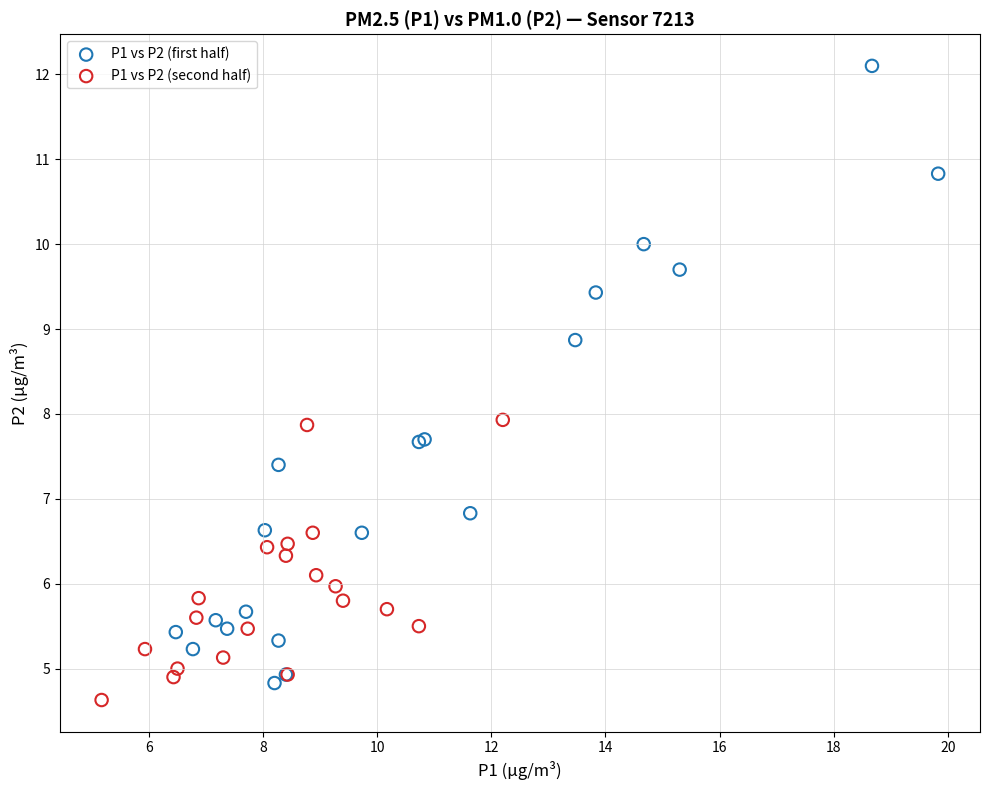

Which series has the largest Y range (max minus min)?

P1 vs P2 (first half)